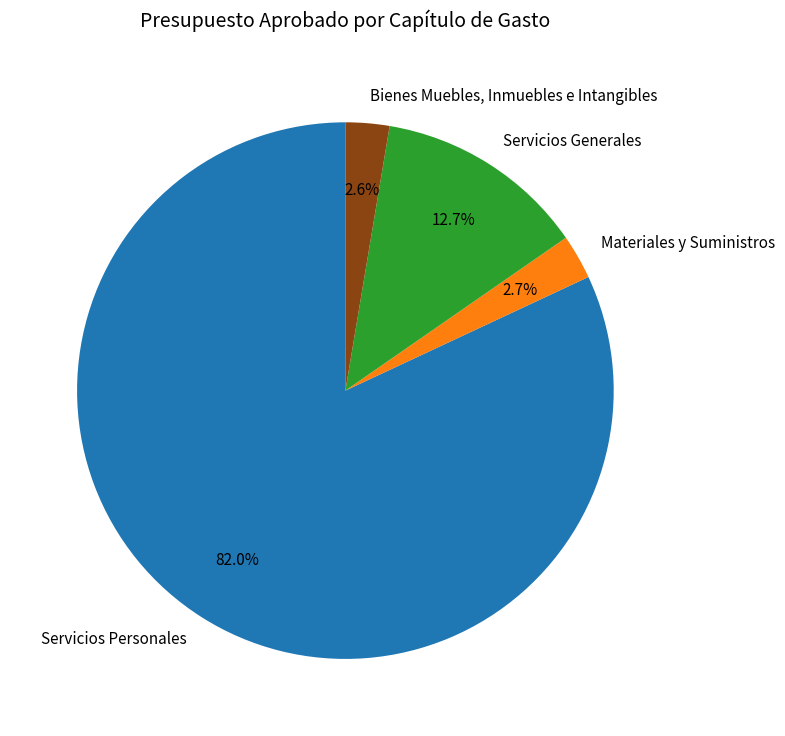

What is the total percentage of Bienes Muebles, Inmuebles e Intangibles and Servicios Personales?

84.6%